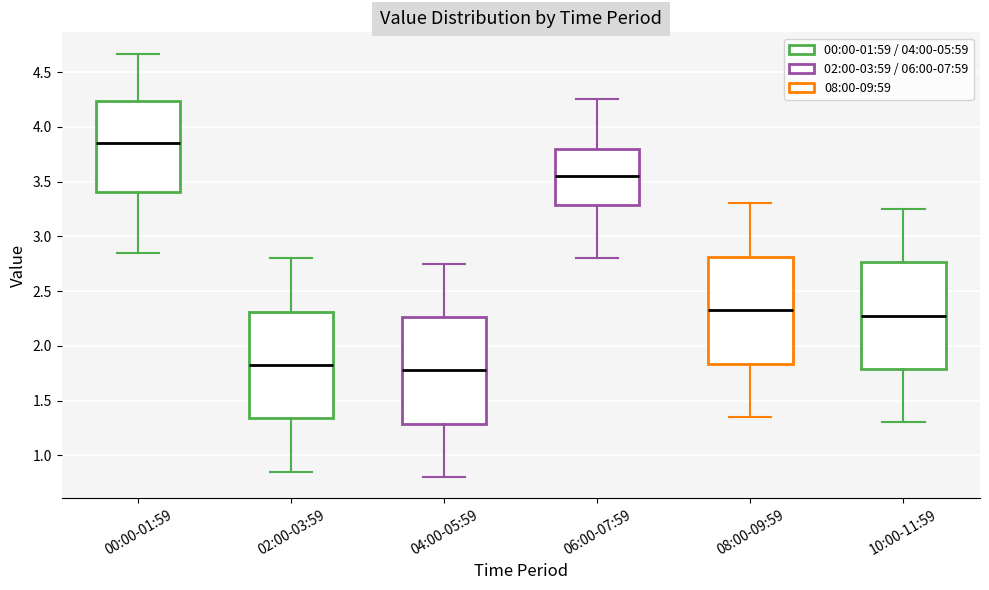

Reading left to right, read every box against the y-axis: the position of its median line, the range the box covers, and the ends of its whiskers. The values are not printed on the chart, so give them approximately, as read against the axis.

00:00-01:59: median 3.85, box 3.40 to 4.25, whiskers 2.85 to 4.65
02:00-03:59: median 1.85, box 1.35 to 2.30, whiskers 0.85 to 2.80
04:00-05:59: median 1.80, box 1.30 to 2.25, whiskers 0.80 to 2.75
06:00-07:59: median 3.55, box 3.30 to 3.80, whiskers 2.80 to 4.25
08:00-09:59: median 2.35, box 1.85 to 2.80, whiskers 1.35 to 3.30
10:00-11:59: median 2.30, box 1.80 to 2.75, whiskers 1.30 to 3.25